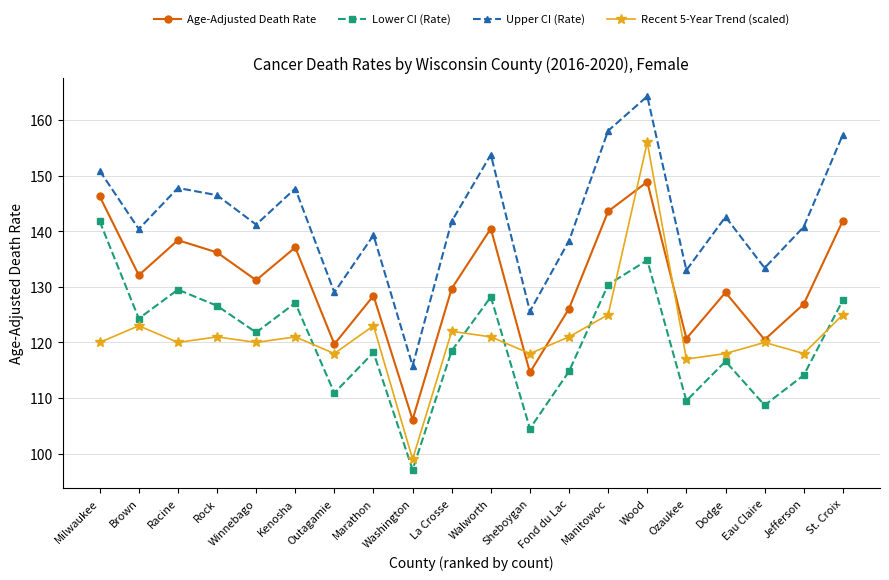

Which category has the highest value in the Age-Adjusted Death Rate series?

Wood